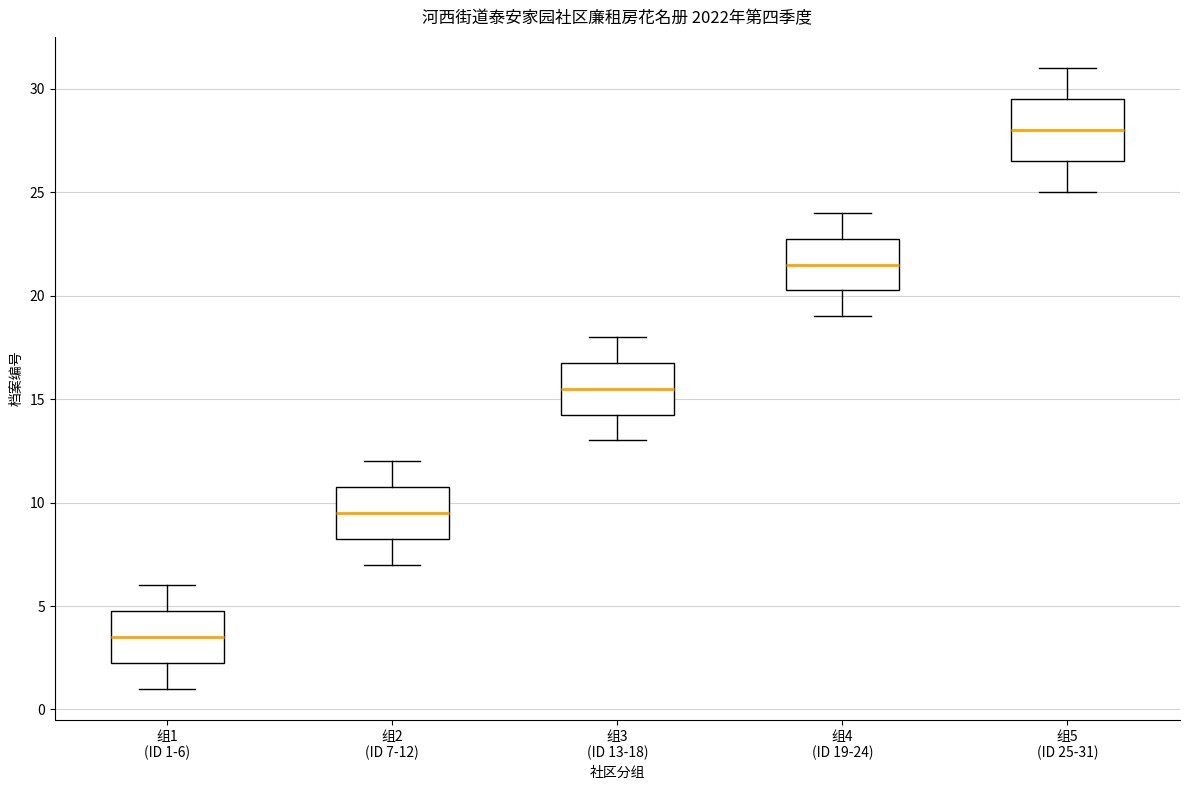

Which box's median line is the highest?

组5 (ID 25-31)